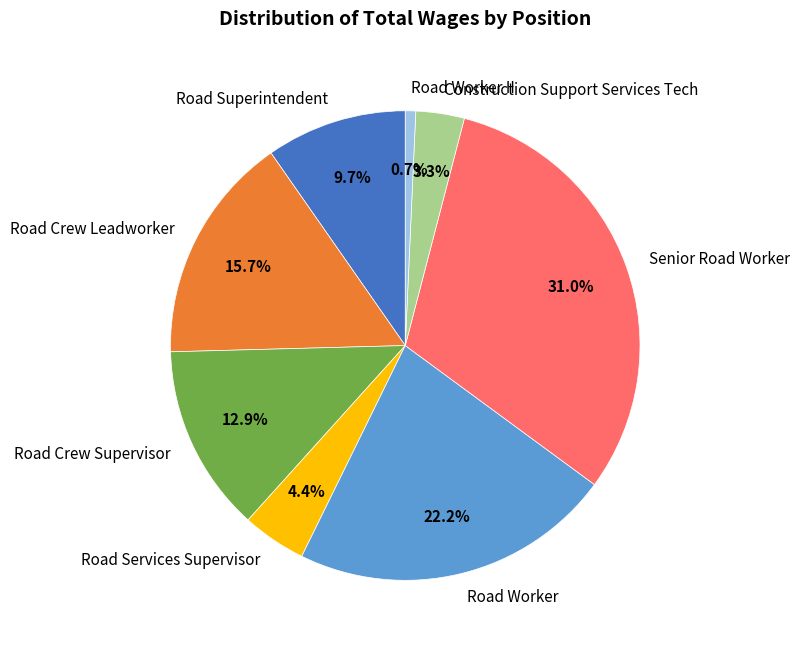

The Road Crew Leadworker slice represents 8% of the pie. True or false?

False